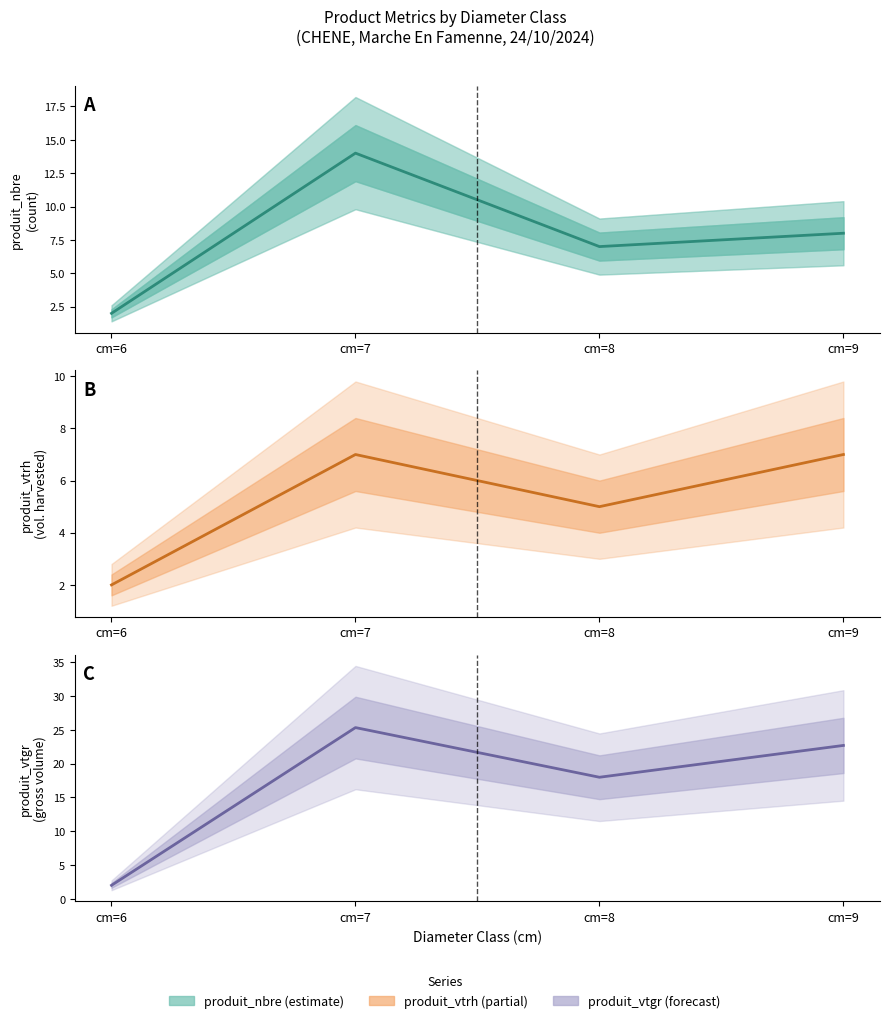

At which category does produit_nbre reach its first local valley?

cm=8